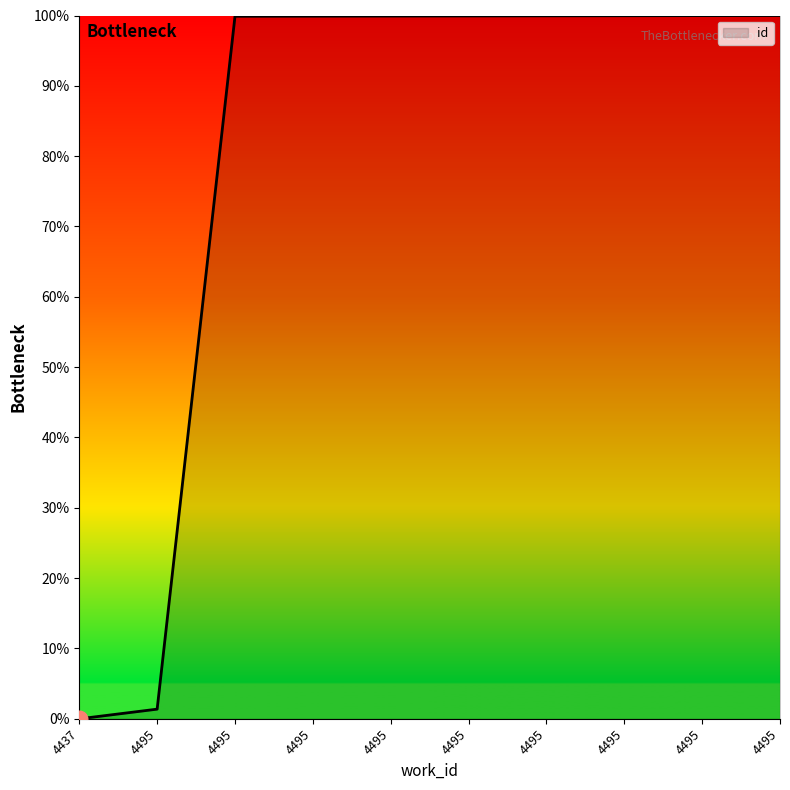

Is this an area chart (filled region under the line)?

Yes